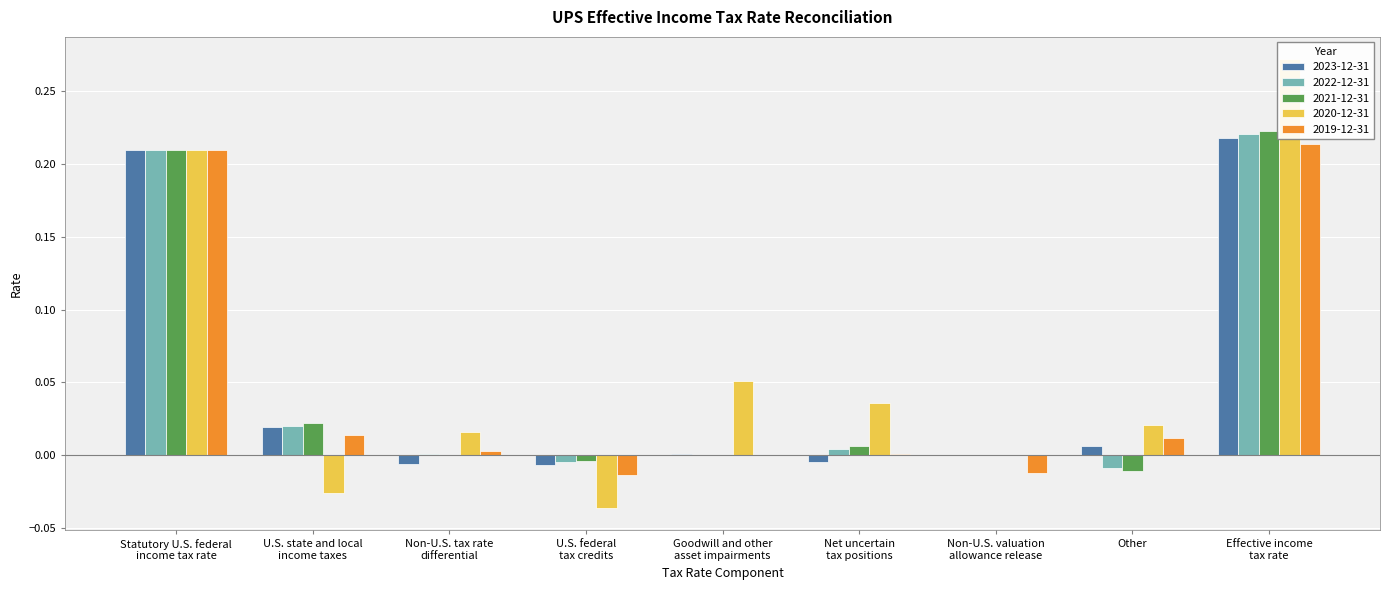

Reading right to left, transcribe all the data shown in this chart.

2023-12-31: Effective income
tax rate=0.2	Other=0.0	Non-U.S. valuation
allowance release=0.0	Net uncertain
tax positions=-0.0	Goodwill and other
asset impairments=0.0	U.S. federal
tax credits=-0.0	Non-U.S. tax rate
differential=-0.0	U.S. state and local
income taxes=0.0	Statutory U.S. federal
income tax rate=0.2
2022-12-31: Effective income
tax rate=0.2	Other=-0.0	Non-U.S. valuation
allowance release=0.0	Net uncertain
tax positions=0.0	Goodwill and other
asset impairments=0.0	U.S. federal
tax credits=-0.0	Non-U.S. tax rate
differential=0.0	U.S. state and local
income taxes=0.0	Statutory U.S. federal
income tax rate=0.2
2021-12-31: Effective income
tax rate=0.2	Other=-0.0	Non-U.S. valuation
allowance release=0.0	Net uncertain
tax positions=0.0	Goodwill and other
asset impairments=0.0	U.S. federal
tax credits=-0.0	Non-U.S. tax rate
differential=0.0	U.S. state and local
income taxes=0.0	Statutory U.S. federal
income tax rate=0.2
2020-12-31: Effective income
tax rate=0.3	Other=0.0	Non-U.S. valuation
allowance release=0.0	Net uncertain
tax positions=0.0	Goodwill and other
asset impairments=0.1	U.S. federal
tax credits=-0.0	Non-U.S. tax rate
differential=0.0	U.S. state and local
income taxes=-0.0	Statutory U.S. federal
income tax rate=0.2
2019-12-31: Effective income
tax rate=0.2	Other=0.0	Non-U.S. valuation
allowance release=-0.0	Net uncertain
tax positions=0.0	Goodwill and other
asset impairments=0.0	U.S. federal
tax credits=-0.0	Non-U.S. tax rate
differential=0.0	U.S. state and local
income taxes=0.0	Statutory U.S. federal
income tax rate=0.2